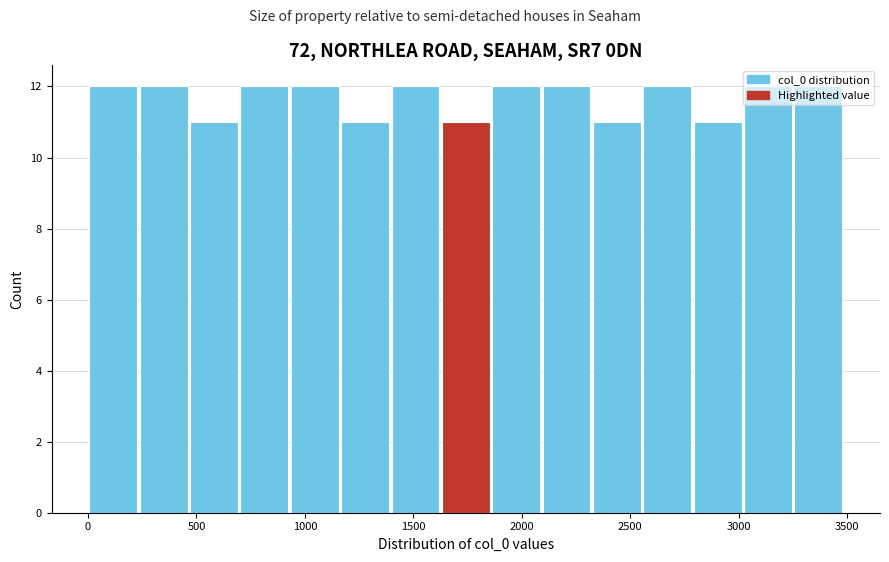

Reading left to right, transcribe this chart: for each bar, give the range it covers on the x-axis and its height. Neither the bar edges nor the heights are printed on the chart, so give them approximately, as read against the axes.

0 to 250: 12
250 to 450: 12
450 to 700: 11
700 to 950: 12
950 to 1150: 12
1150 to 1400: 11
1400 to 1650: 12
1650 to 1850: 11
1850 to 2100: 12
2100 to 2300: 12
2300 to 2550: 11
2550 to 2800: 12
2800 to 3000: 11
3000 to 3250: 12
3250 to 3500: 12